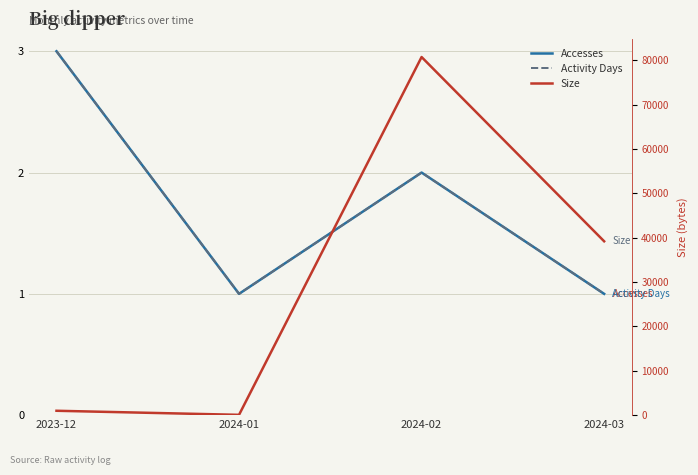

Reading left to right, transcribe all the data shown in this chart.

Accesses: 2023-12=3	2024-01=1	2024-02=2	2024-03=1
Activity Days: 2023-12=3	2024-01=1	2024-02=2	2024-03=1
Size: 2023-12=985	2024-01=70	2024-02=80704	2024-03=39178